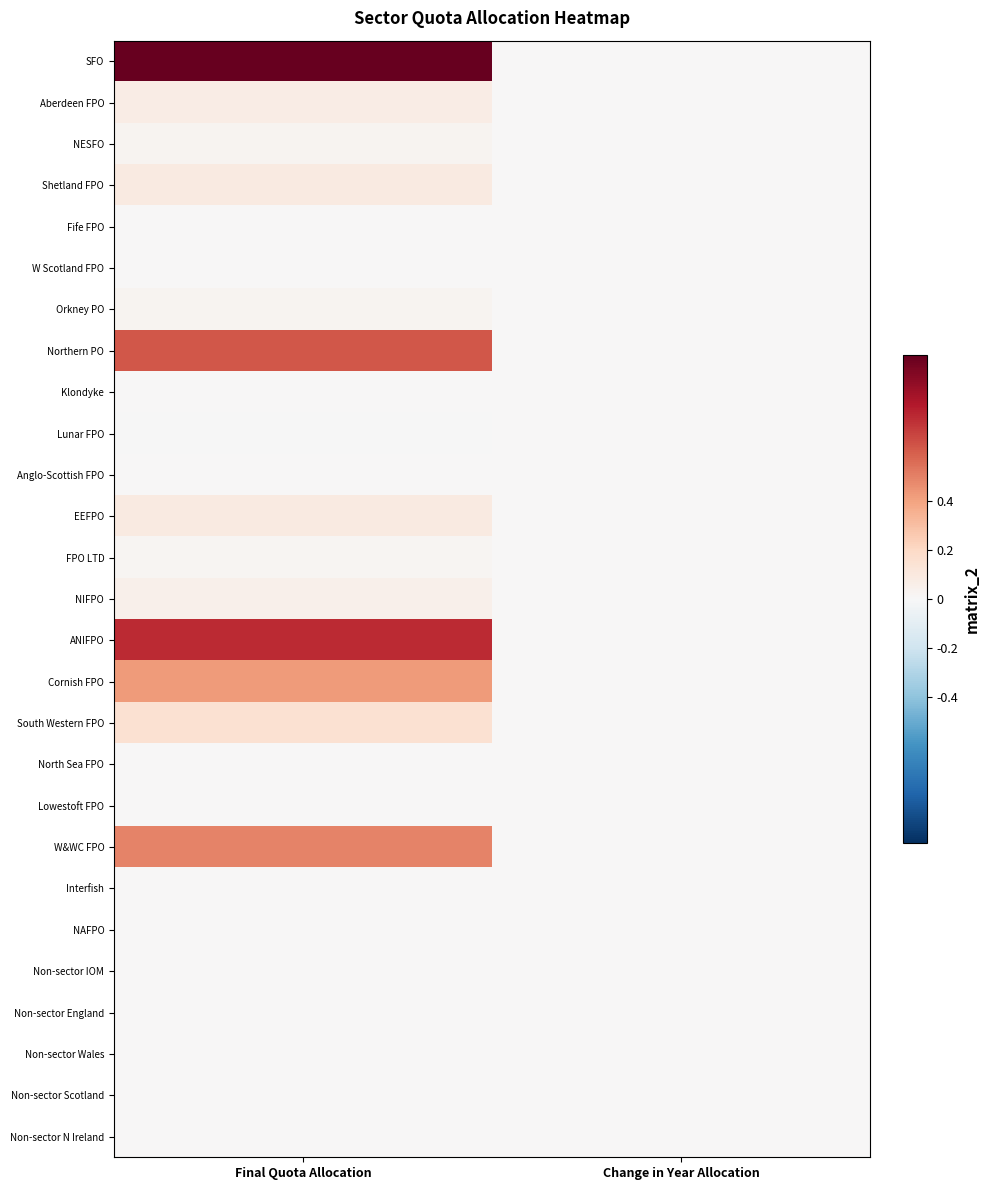

Which has a higher value, Change in Year Allocation or Final Quota Allocation?

Final Quota Allocation